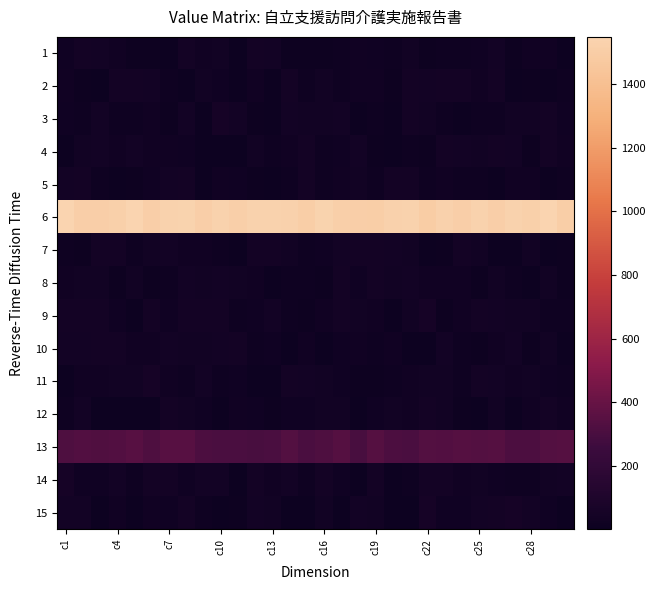

At how many categories does at least one series exceed 880?

30